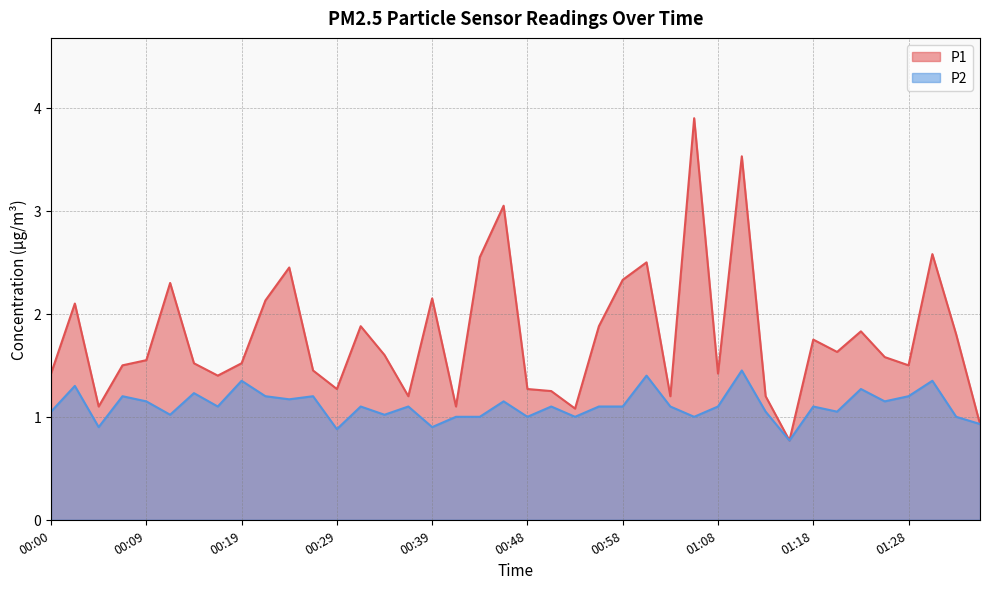

List the series in order of their overall mean, lowest first.

P2, P1